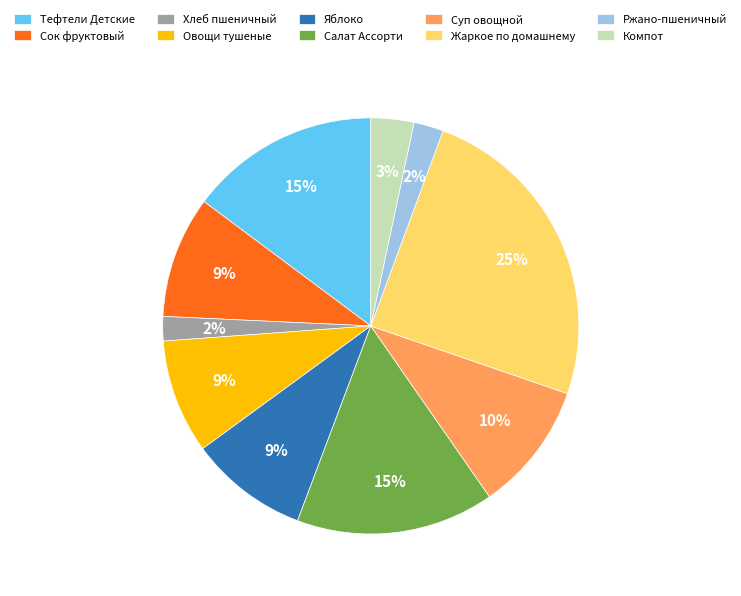

To the nearest percent, what is the combined percentage of Ржано-пшеничный and Суп овощной?

12%